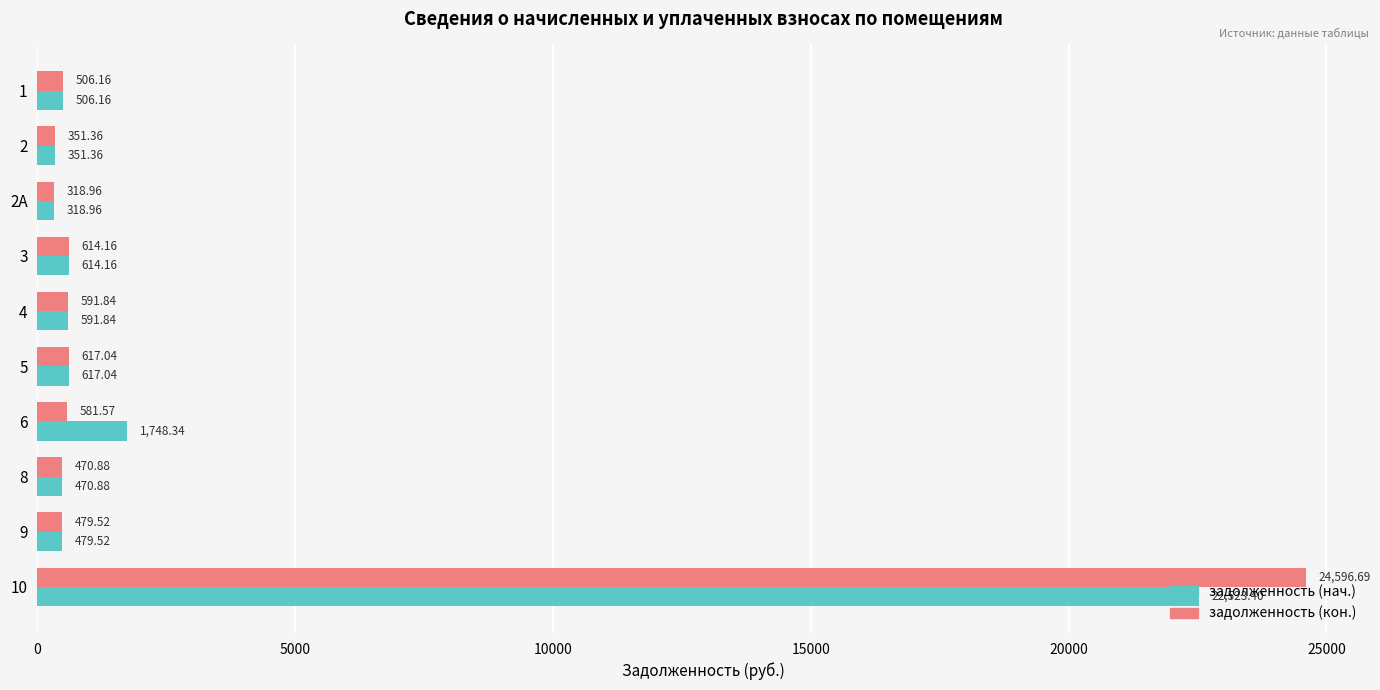

Rank the series by their average value, from highest to lowest.

задолженность (кон.), задолженность (нач.)